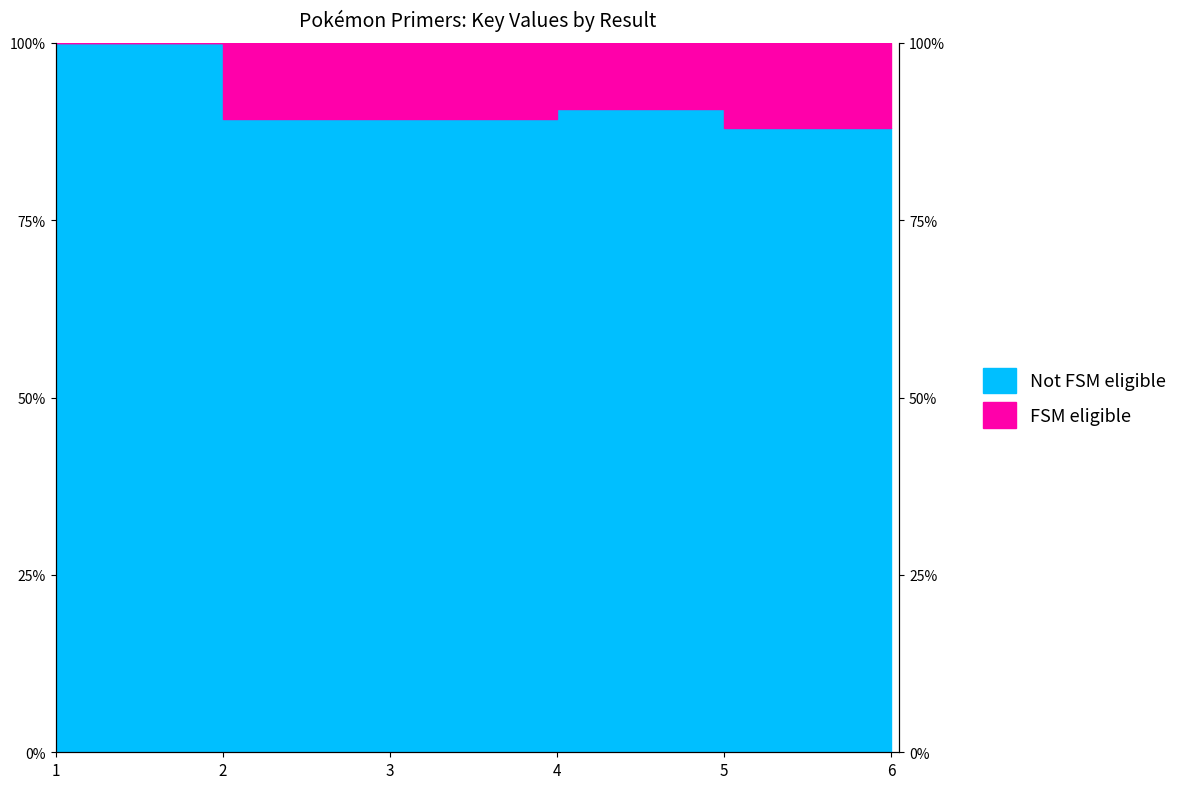

Reading left to right, extract all data points from this chart.

100.0	89.2	89.2	90.7	88.0	88.0